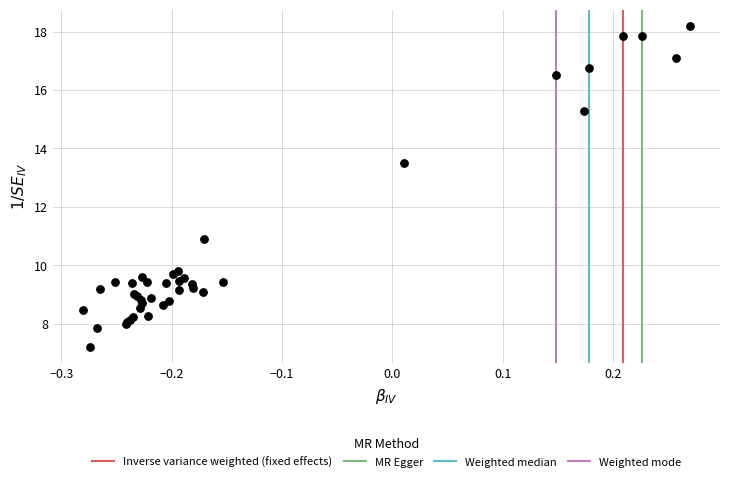

What Y value in the scatter plot is closest to 12?

10.9